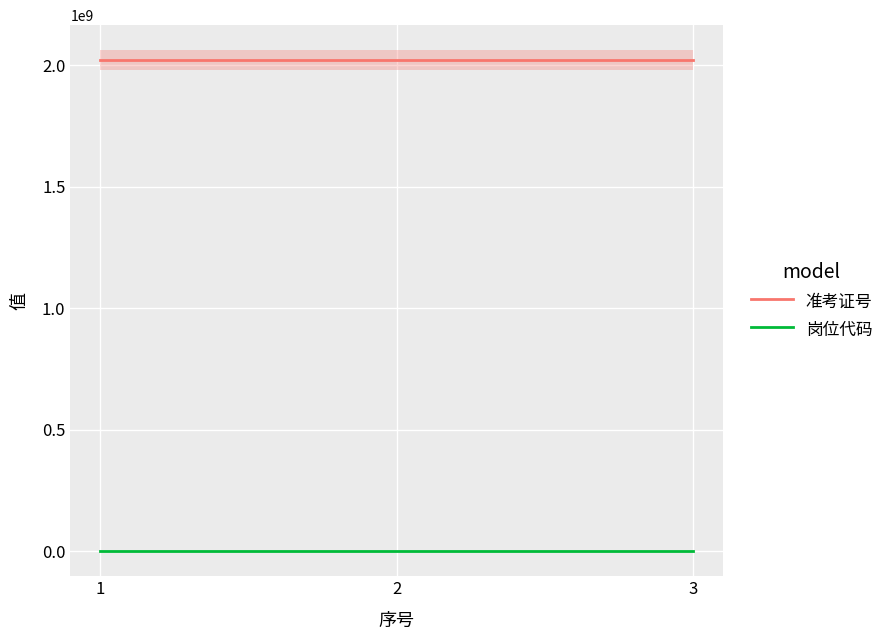

What is the difference between the maximum and minimum values in the 岗位代码 series?

1